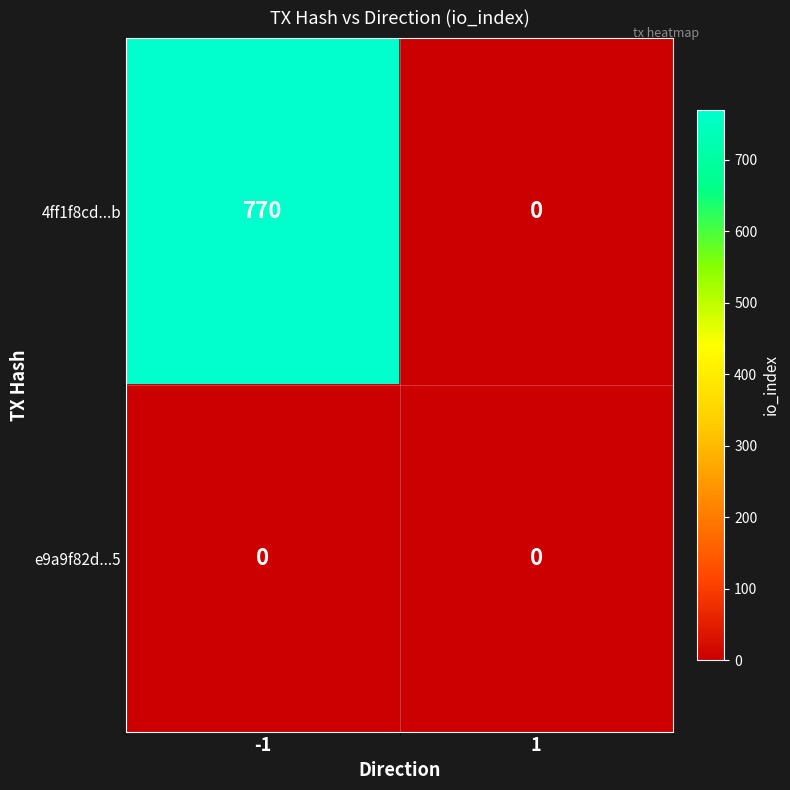

Reading left to right, what are all the values shown in this chart?

4ff1f8cd...b: -1=770	1=0
e9a9f82d...5: -1=0	1=0